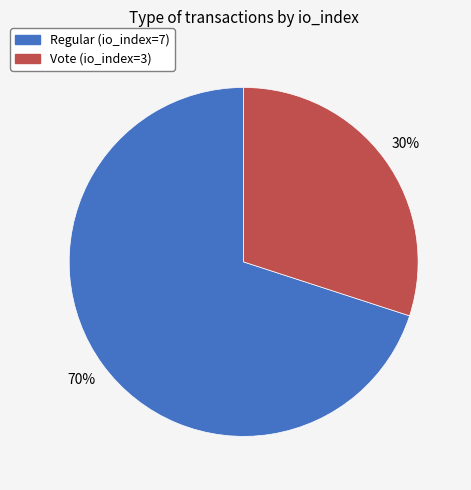

What is the ratio of the value at Regular (io_index=7) to the value at Vote (io_index=3)?

2.3